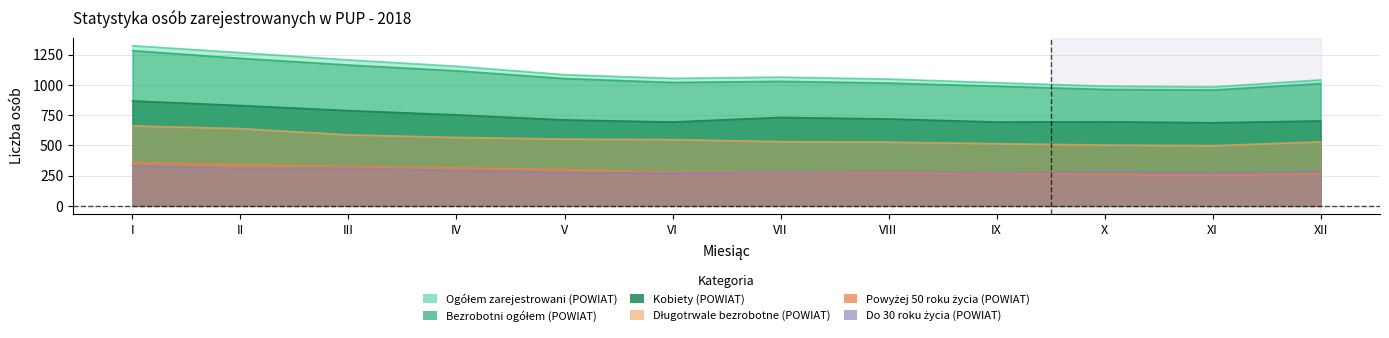

What is the sum of the Powyżej 50 roku życia (POWIAT) values at VI and XII?

543